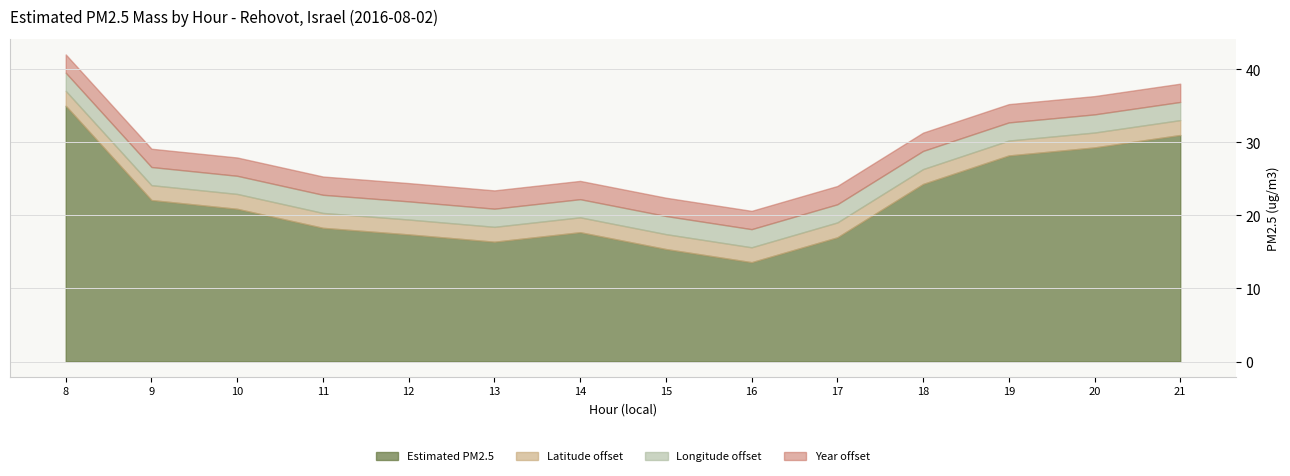

Is it true that Estimated PM2.5 equals 27.3 at 15?

False